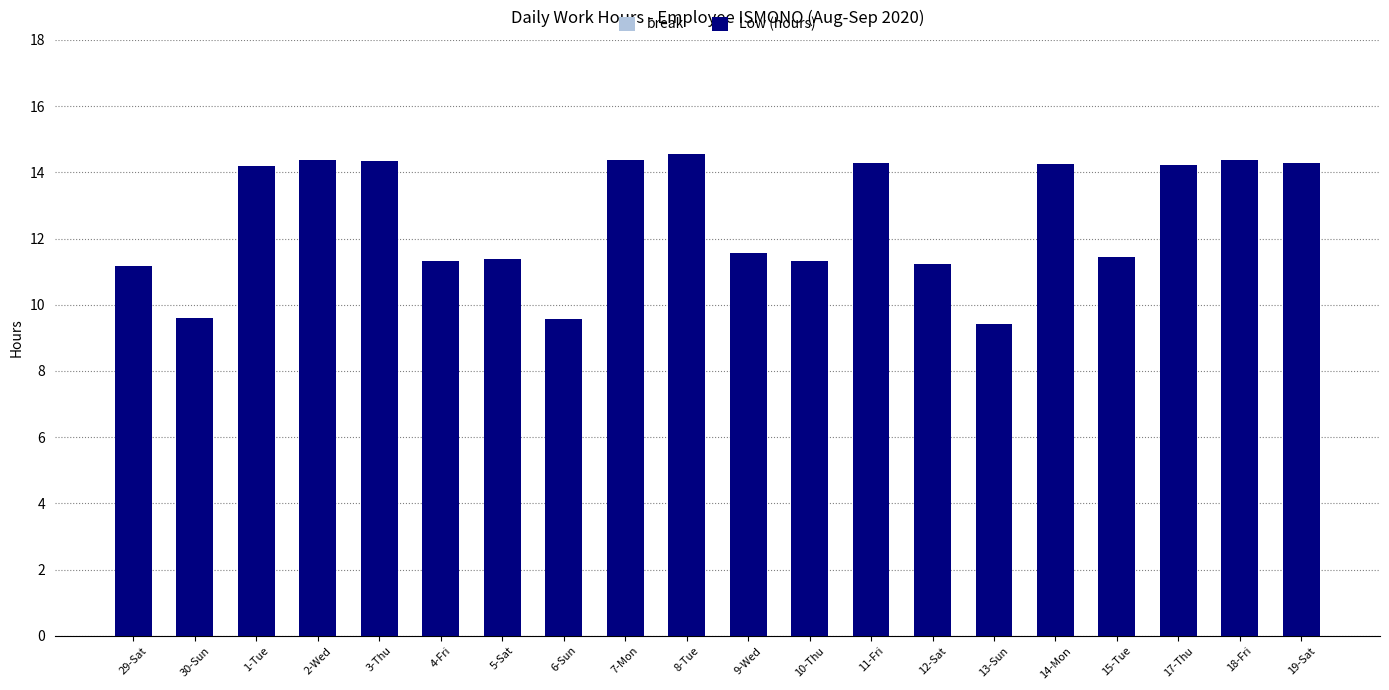

How many bars are there in total?

20